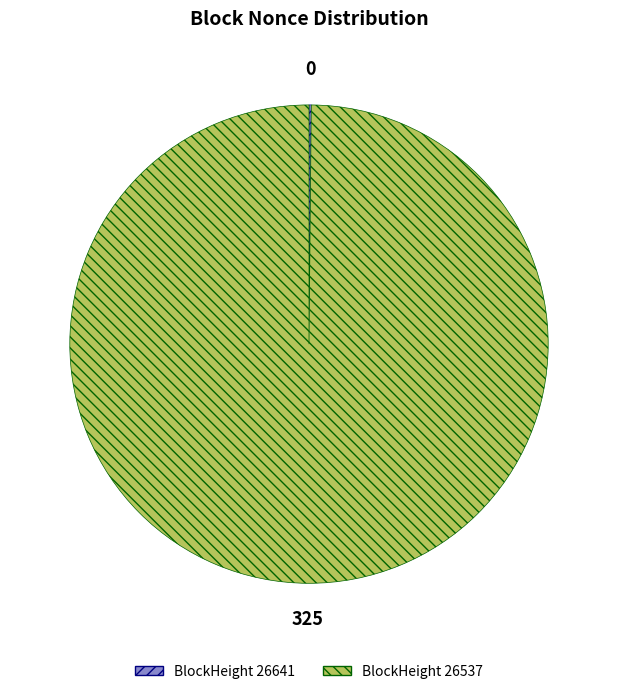

Is there a majority slice in this chart?

Yes